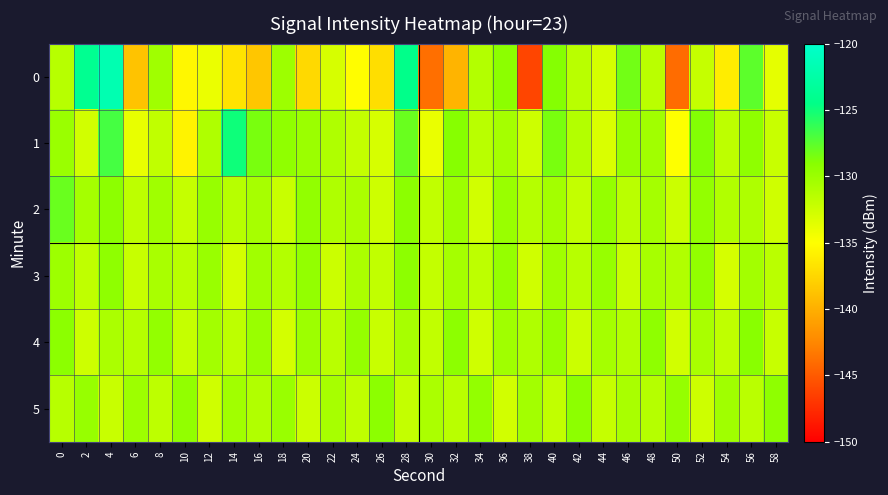

What is the greatest value displayed?

-121.8